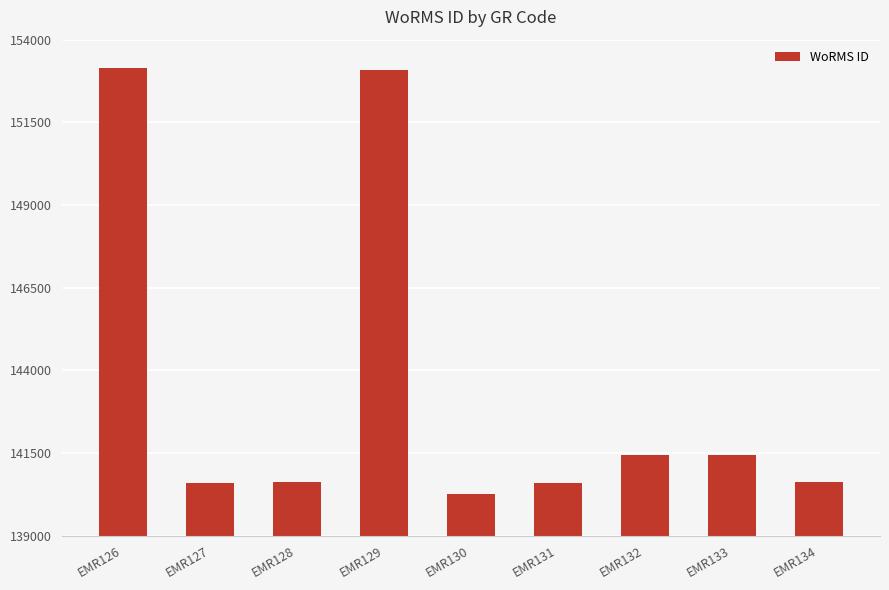

What is the difference between the second highest and minimum values?

12816